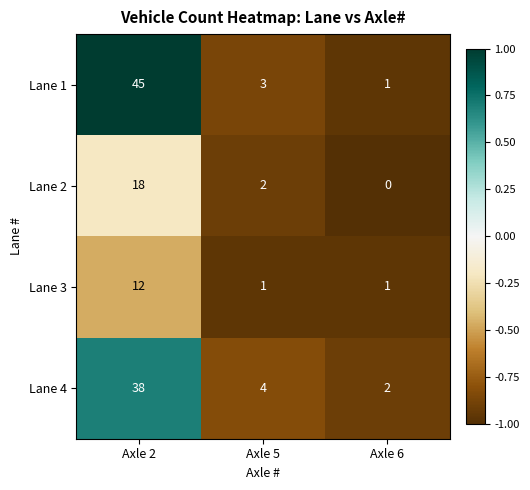

Is it true that Lane 3 equals 2 at Axle 5?

False